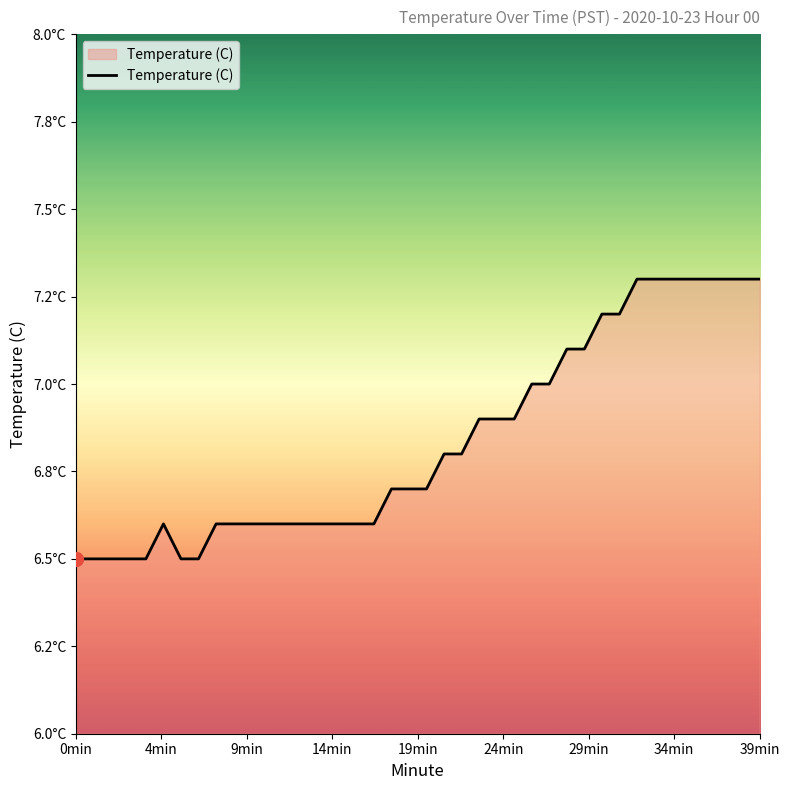

Does the chart have visible grid lines?

No